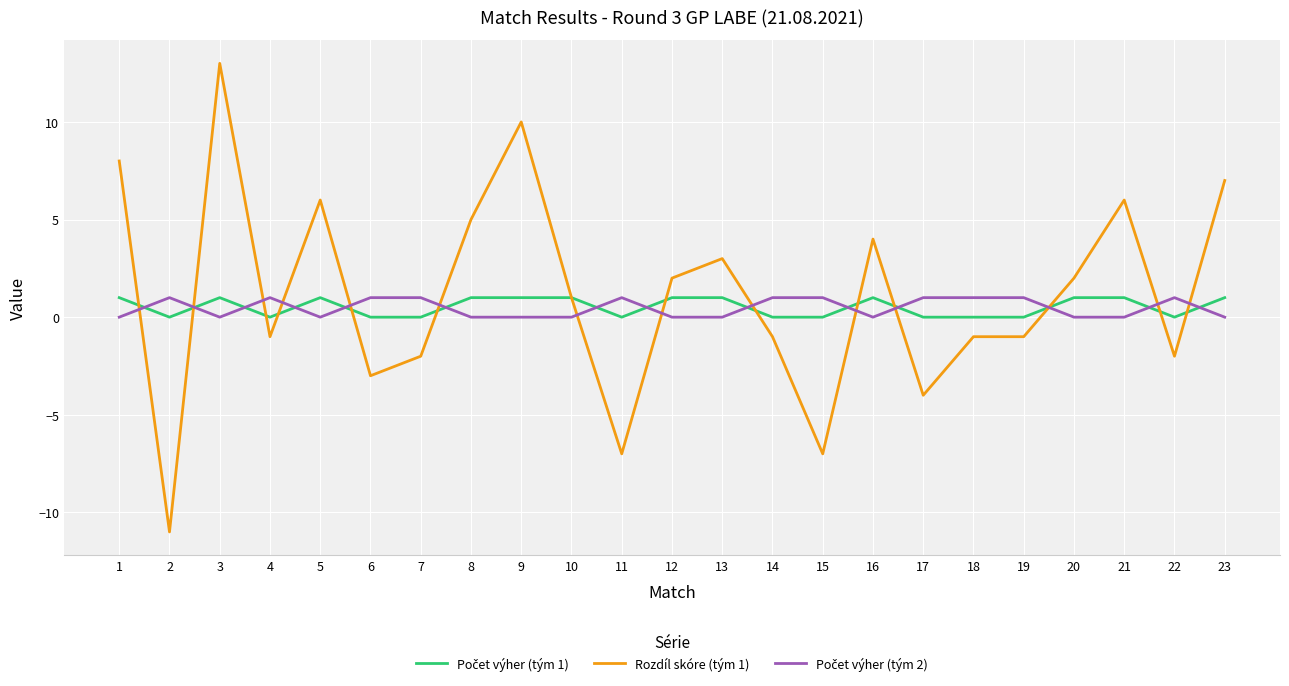

Which series changed the most between 1 and 16?

Rozdíl skóre (tým 1)